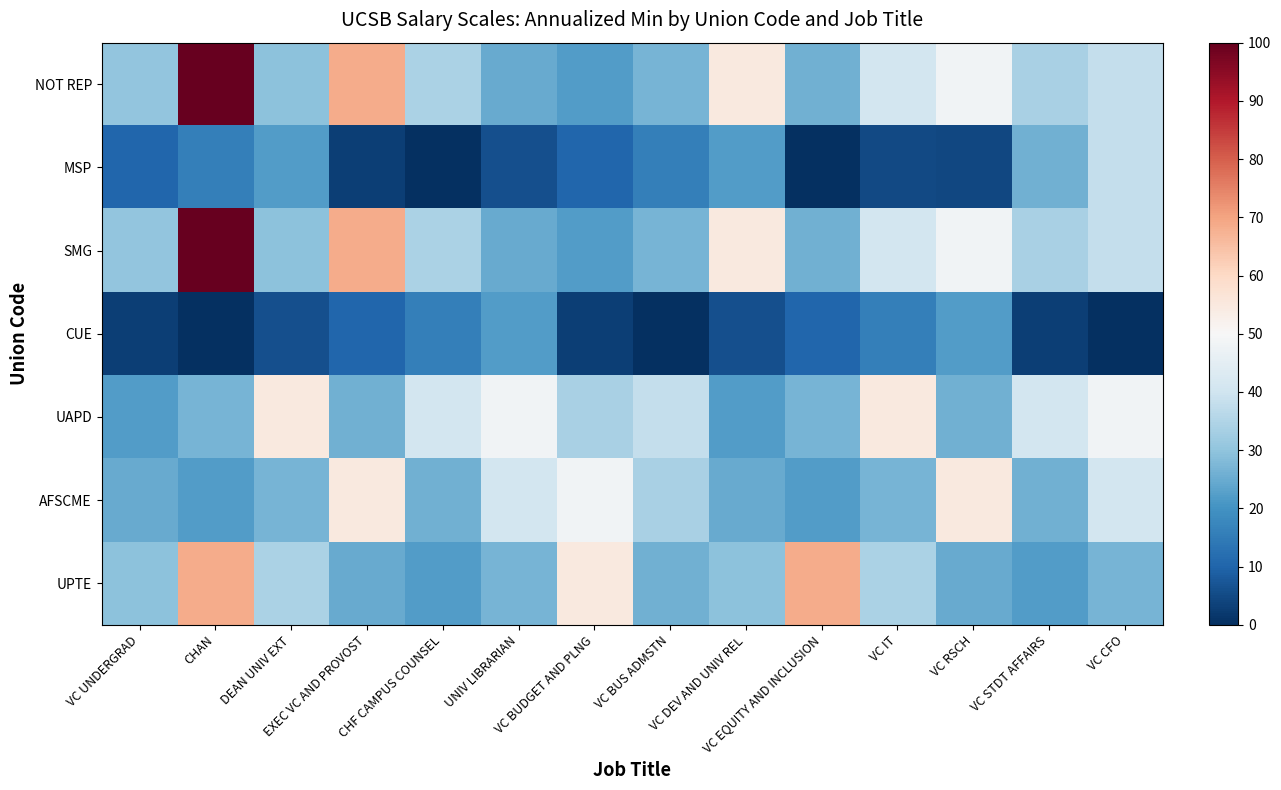

Reading left to right, list all the values displayed in this chart.

NOT REP: VC UNDERGRAD=30.2	CHAN=100.0	DEAN UNIV EXT=29.4	EXEC VC AND PROVOST=68.5	CHF CAMPUS COUNSEL=34.3	UNIV LIBRARIAN=24.9	VC BUDGET AND PLNG=22.0	VC BUS ADMSTN=26.7	VC DEV AND UNIV REL=54.9	VC EQUITY AND INCLUSION=25.9	VC IT=40.7	VC RSCH=48.3	VC STDT AFFAIRS=33.9	VC CFO=38.1
MSP: VC UNDERGRAD=10.5	CHAN=15.7	DEAN UNIV EXT=22.0	EXEC VC AND PROVOST=2.7	CHF CAMPUS COUNSEL=0.0	UNIV LIBRARIAN=6.1	VC BUDGET AND PLNG=10.5	VC BUS ADMSTN=15.7	VC DEV AND UNIV REL=22.0	VC EQUITY AND INCLUSION=0.0	VC IT=5.0	VC RSCH=4.5	VC STDT AFFAIRS=25.9	VC CFO=38.1
SMG: VC UNDERGRAD=30.2	CHAN=100.0	DEAN UNIV EXT=29.4	EXEC VC AND PROVOST=68.5	CHF CAMPUS COUNSEL=34.3	UNIV LIBRARIAN=24.9	VC BUDGET AND PLNG=22.0	VC BUS ADMSTN=26.7	VC DEV AND UNIV REL=54.9	VC EQUITY AND INCLUSION=25.9	VC IT=40.7	VC RSCH=48.3	VC STDT AFFAIRS=33.9	VC CFO=38.1
CUE: VC UNDERGRAD=2.7	CHAN=0.0	DEAN UNIV EXT=6.1	EXEC VC AND PROVOST=10.5	CHF CAMPUS COUNSEL=15.7	UNIV LIBRARIAN=22.0	VC BUDGET AND PLNG=2.7	VC BUS ADMSTN=0.0	VC DEV AND UNIV REL=6.1	VC EQUITY AND INCLUSION=10.5	VC IT=15.7	VC RSCH=22.0	VC STDT AFFAIRS=2.7	VC CFO=0.0
UAPD: VC UNDERGRAD=22.0	CHAN=26.7	DEAN UNIV EXT=54.9	EXEC VC AND PROVOST=25.9	CHF CAMPUS COUNSEL=40.7	UNIV LIBRARIAN=48.3	VC BUDGET AND PLNG=33.9	VC BUS ADMSTN=38.1	VC DEV AND UNIV REL=22.0	VC EQUITY AND INCLUSION=26.7	VC IT=54.9	VC RSCH=25.9	VC STDT AFFAIRS=40.7	VC CFO=48.3
AFSCME: VC UNDERGRAD=24.9	CHAN=22.0	DEAN UNIV EXT=26.7	EXEC VC AND PROVOST=54.9	CHF CAMPUS COUNSEL=25.9	UNIV LIBRARIAN=40.7	VC BUDGET AND PLNG=48.3	VC BUS ADMSTN=33.9	VC DEV AND UNIV REL=24.9	VC EQUITY AND INCLUSION=22.0	VC IT=26.7	VC RSCH=54.9	VC STDT AFFAIRS=25.9	VC CFO=40.7
UPTE: VC UNDERGRAD=29.4	CHAN=68.5	DEAN UNIV EXT=34.3	EXEC VC AND PROVOST=24.9	CHF CAMPUS COUNSEL=22.0	UNIV LIBRARIAN=26.7	VC BUDGET AND PLNG=54.9	VC BUS ADMSTN=25.9	VC DEV AND UNIV REL=29.4	VC EQUITY AND INCLUSION=68.5	VC IT=34.3	VC RSCH=24.9	VC STDT AFFAIRS=22.0	VC CFO=26.7